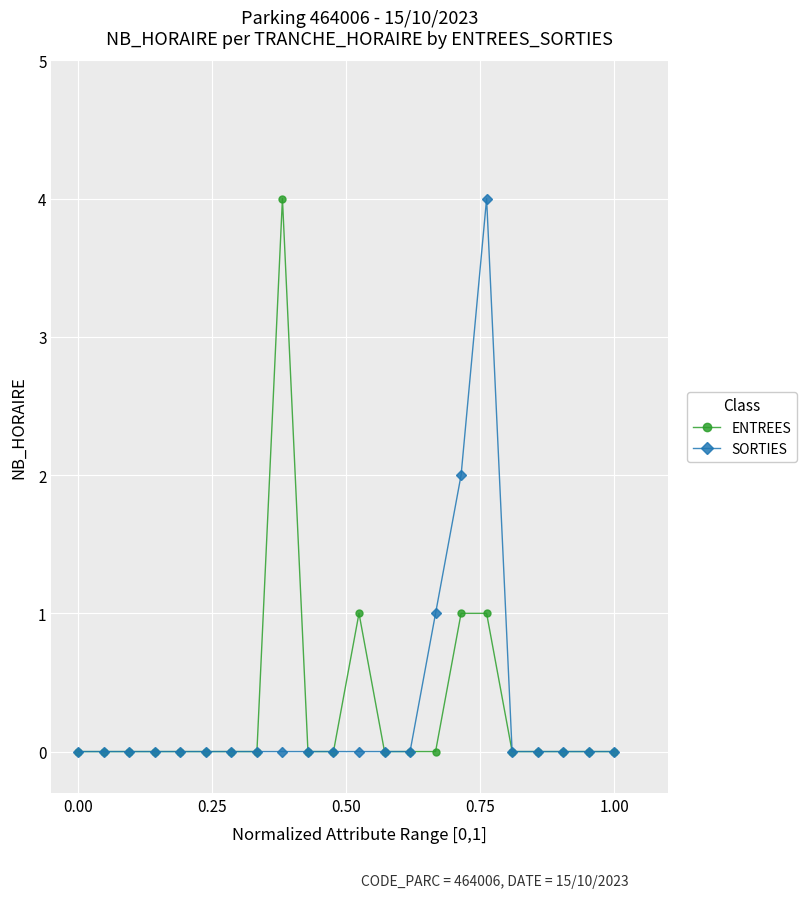

What is the maximum value shown in the chart?

4